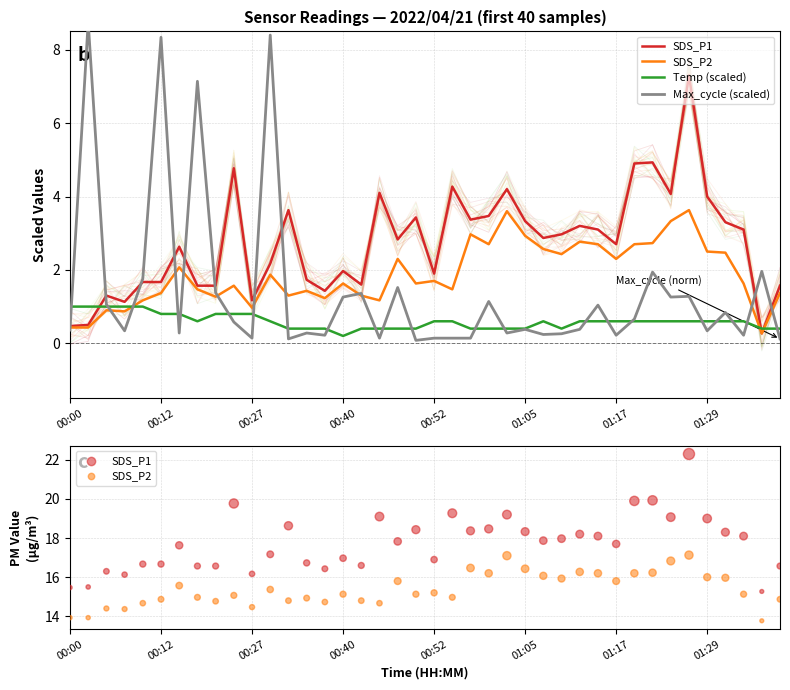

Is the value of Max_cycle (scaled) at 17 greater than the value of SDS_P2 at 38?

No